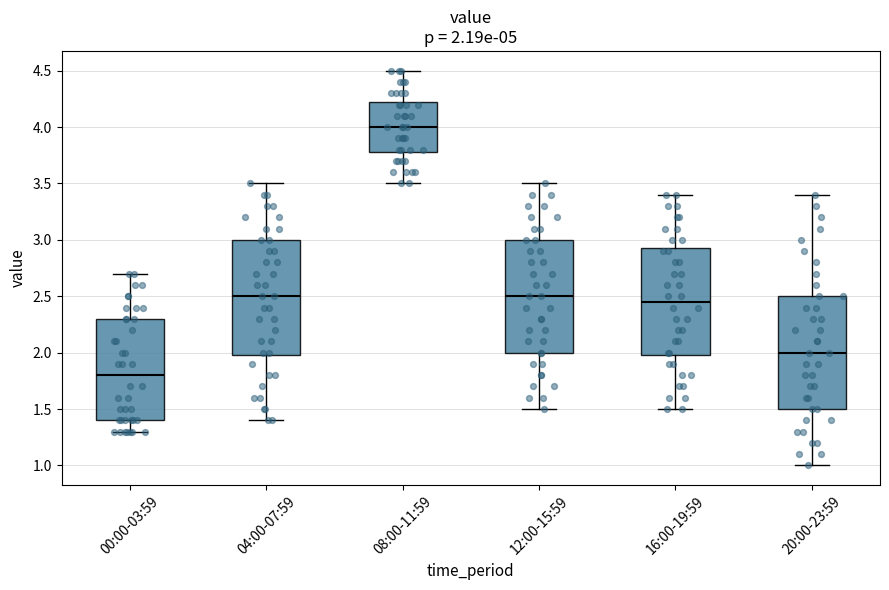

Which box has the highest median line?

08:00-11:59